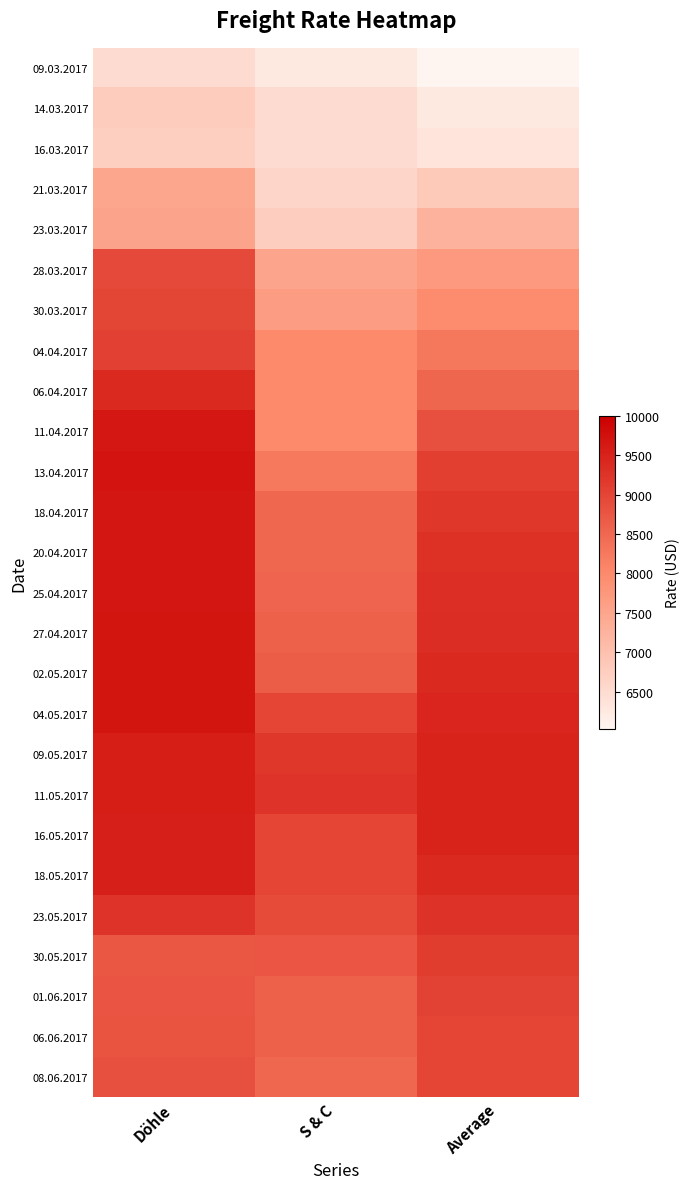

At which category is the sum across all series the highest?

Döhle